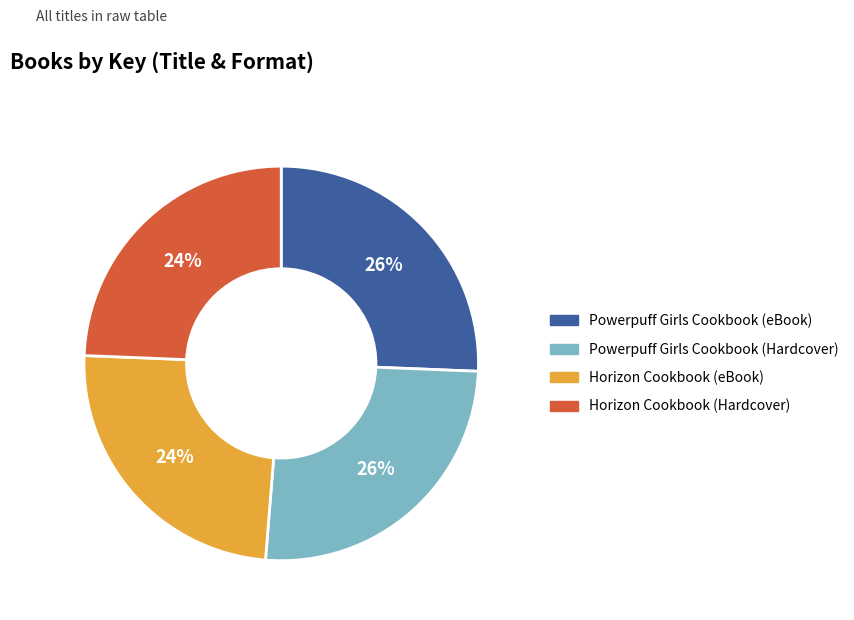

Is the sum of Horizon Cookbook (Hardcover) and Horizon Cookbook (eBook) greater than half?

No